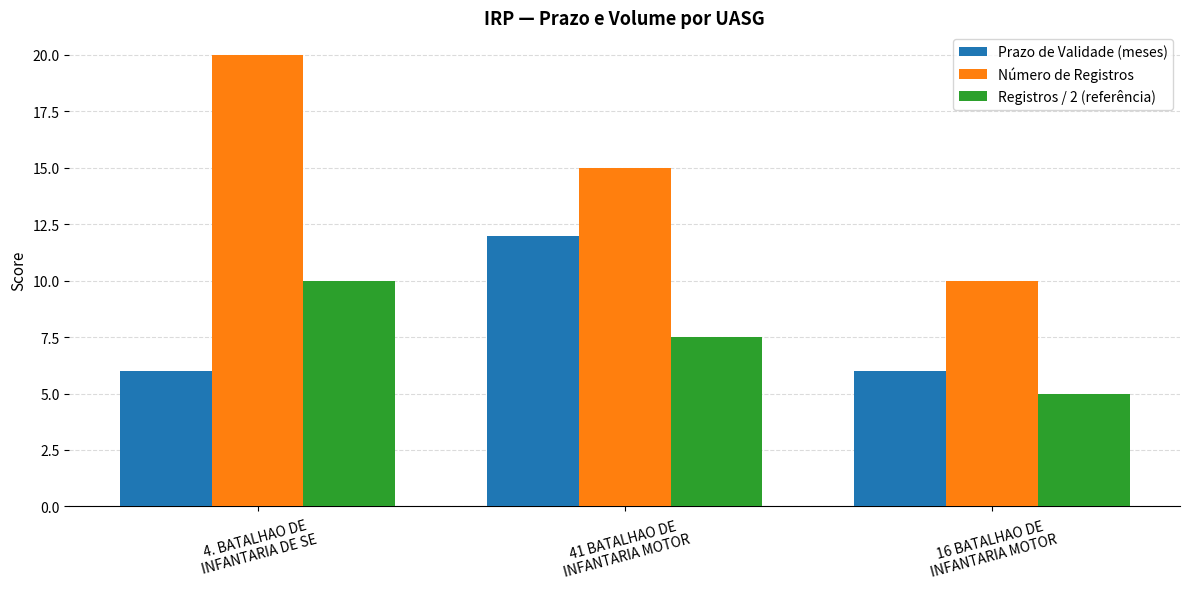

Which series has the widest spread of values?

Número de Registros